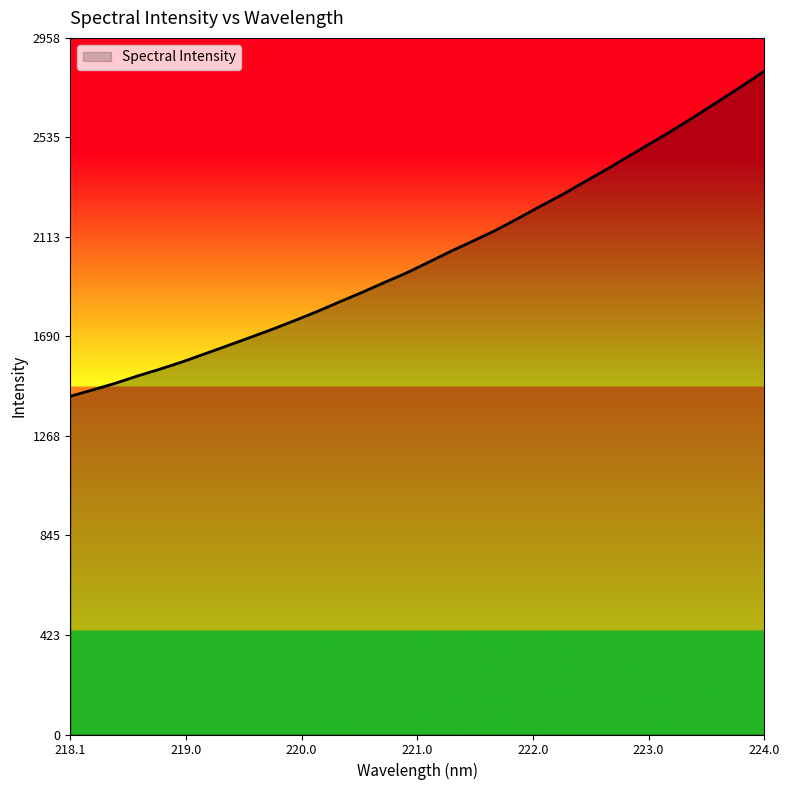

What is the smallest value displayed?

1436.2